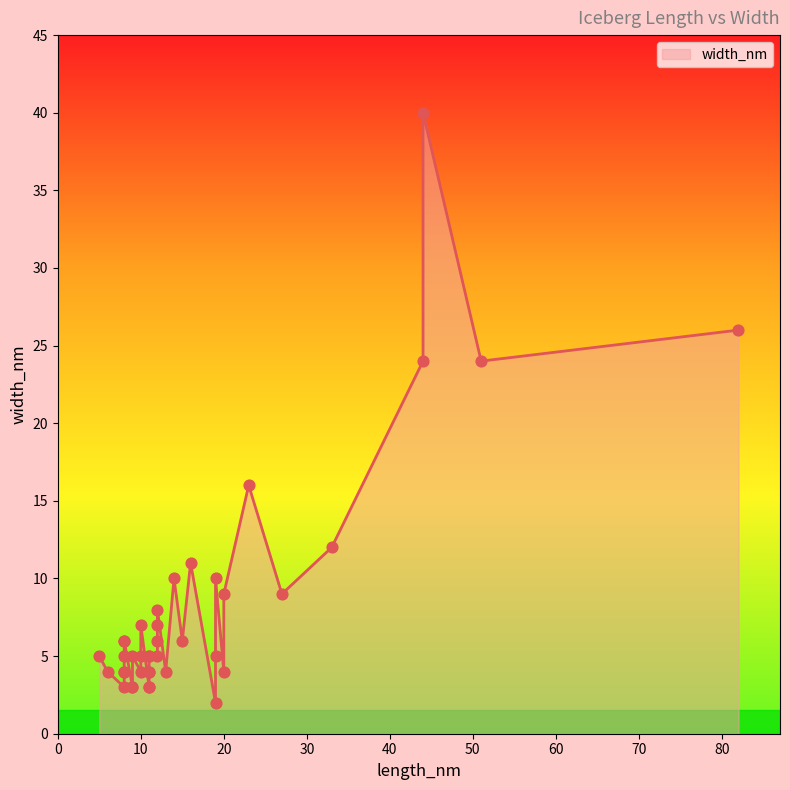

What is the ratio of the value at 9 to the value at 23?

0.3